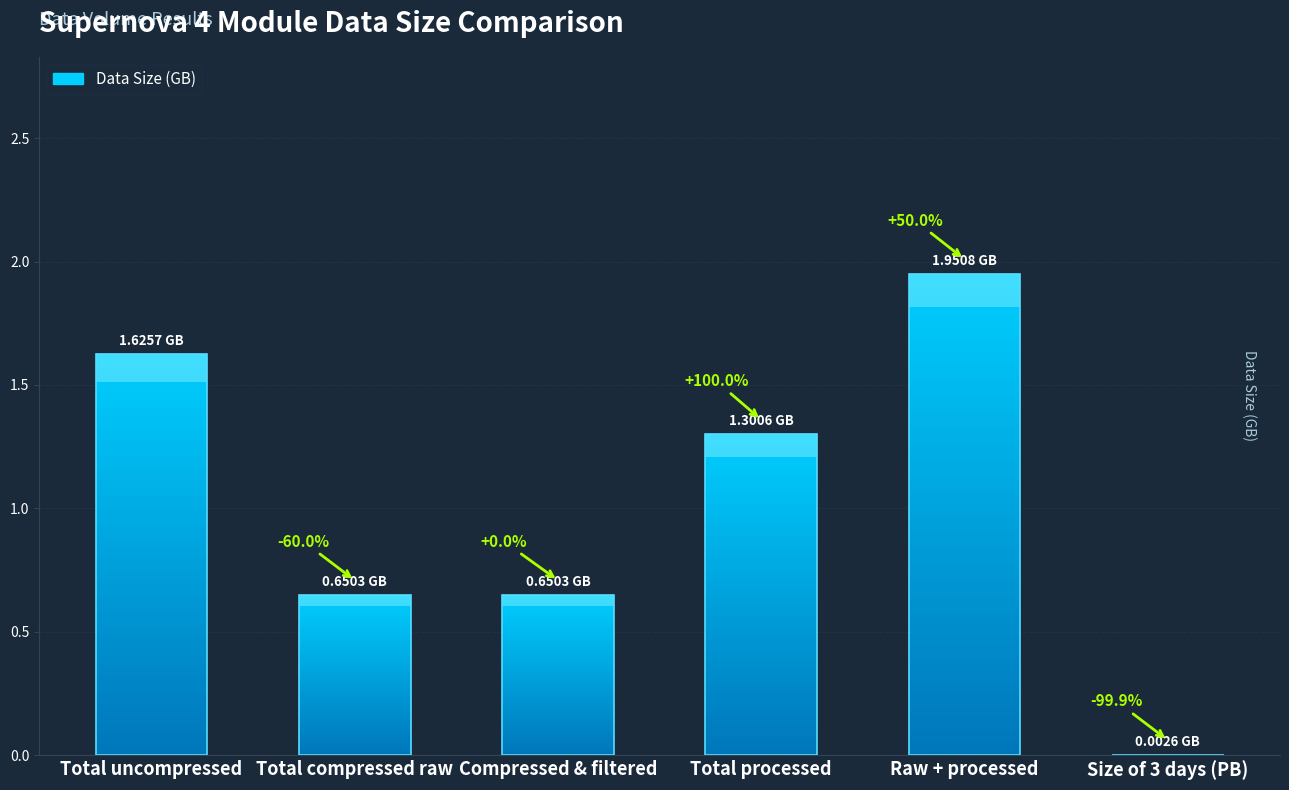

List the labels in order of value, smallest first.

Size of 3 days (PB), Total compressed raw, Compressed & filtered, Total processed, Total uncompressed, Raw + processed